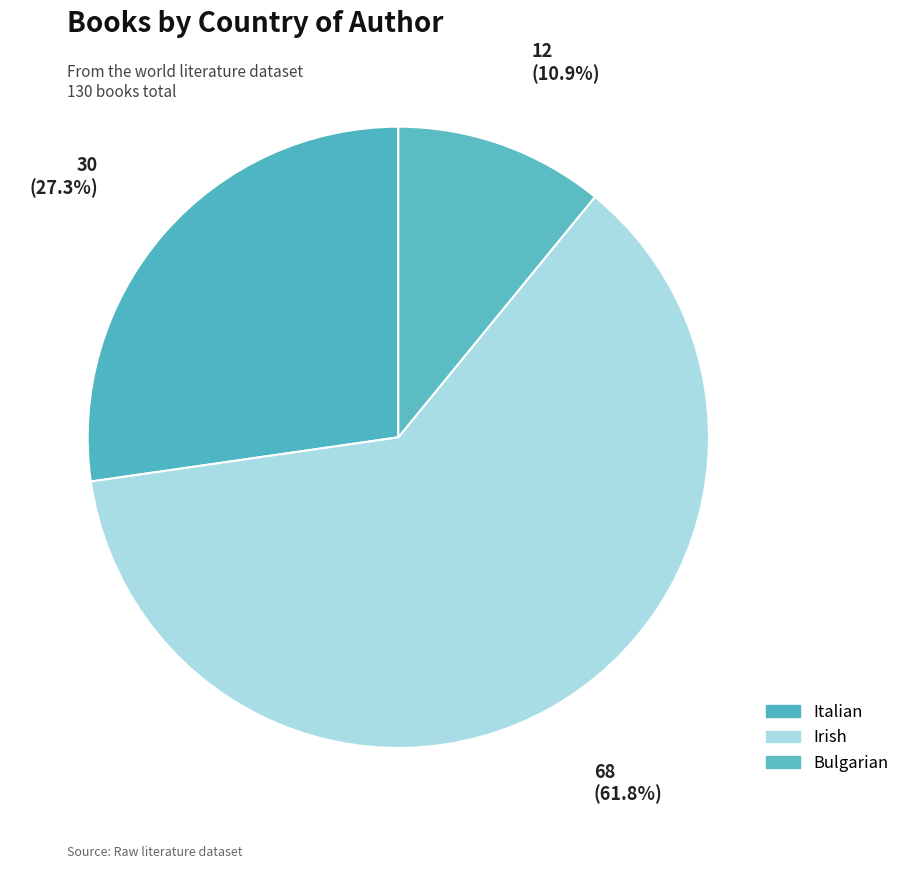

Count the number of slices in the pie.

3